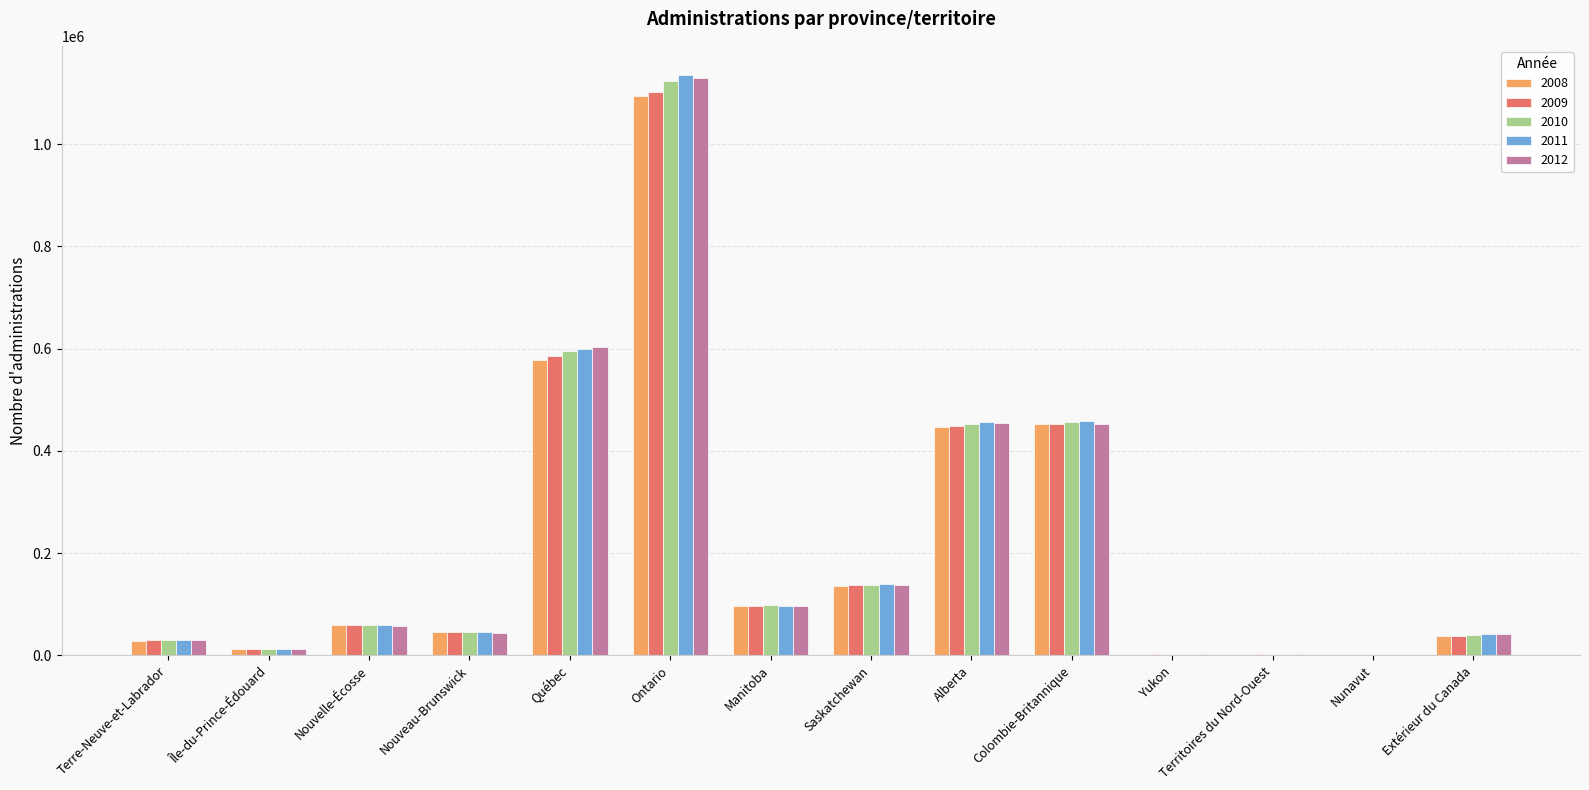

The 2012 series shows 58280 at Nouvelle-Écosse. True or false?

True